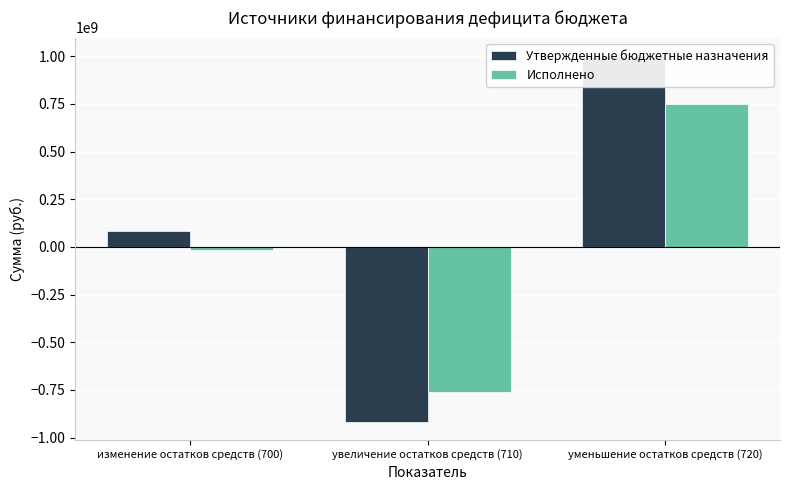

What is the difference between the maximum and minimum values in the Исполнено series?

1507878242.4